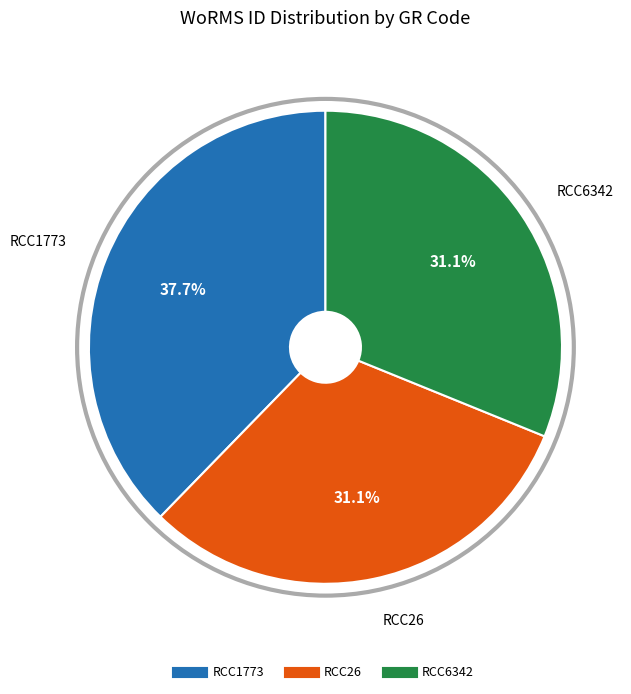

Which slice is the largest?

RCC1773